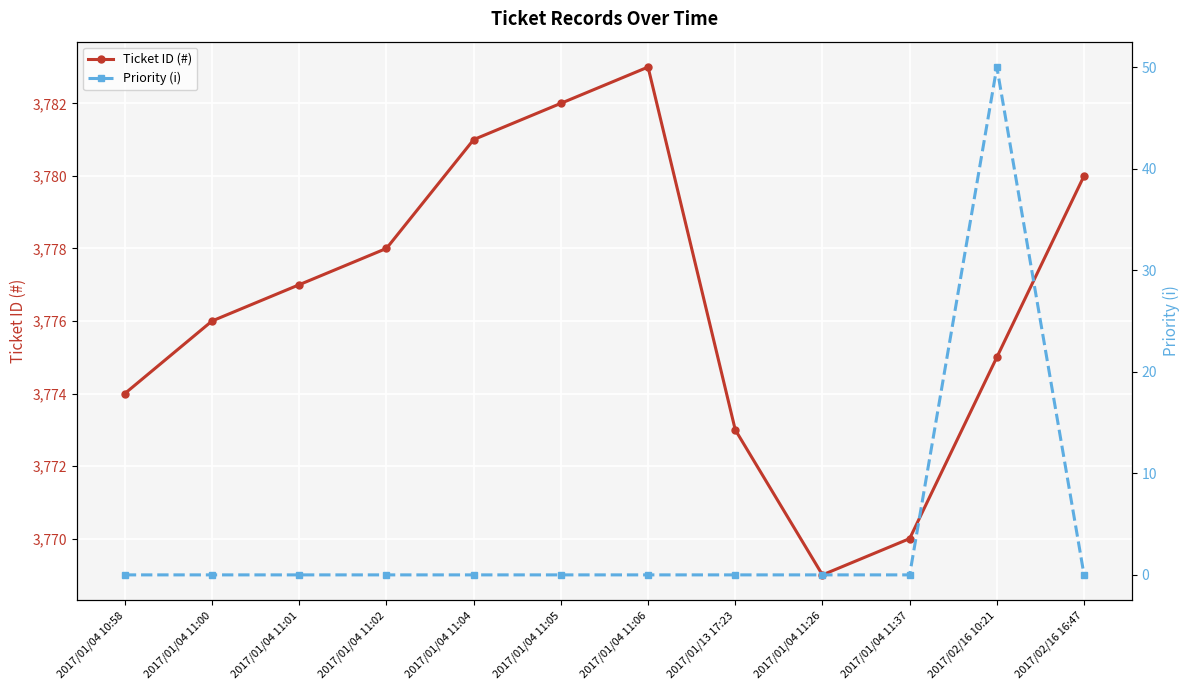

Reading left to right, what are all the values shown in this chart?

Ticket ID (#): 3774	3776	3777	3778	3781	3782	3783	3773	3769	3770	3775	3780
Priority (i): 0	0	0	0	0	0	0	0	0	0	50	0